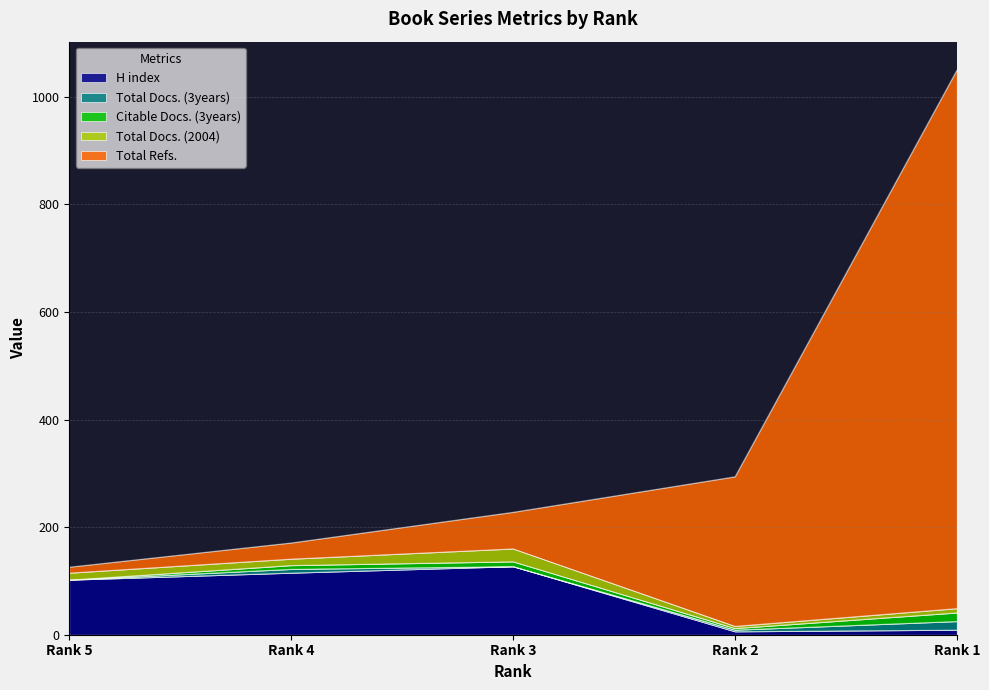

Rank the categories by Total Docs. (2004) value from lowest to highest.

Rank 2, Rank 1, Rank 4, Rank 5, Rank 3